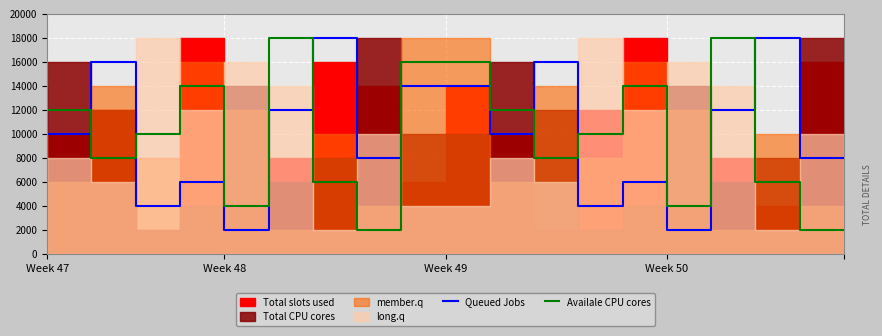

How many interior local valleys does the Availale CPU cores series have?

5